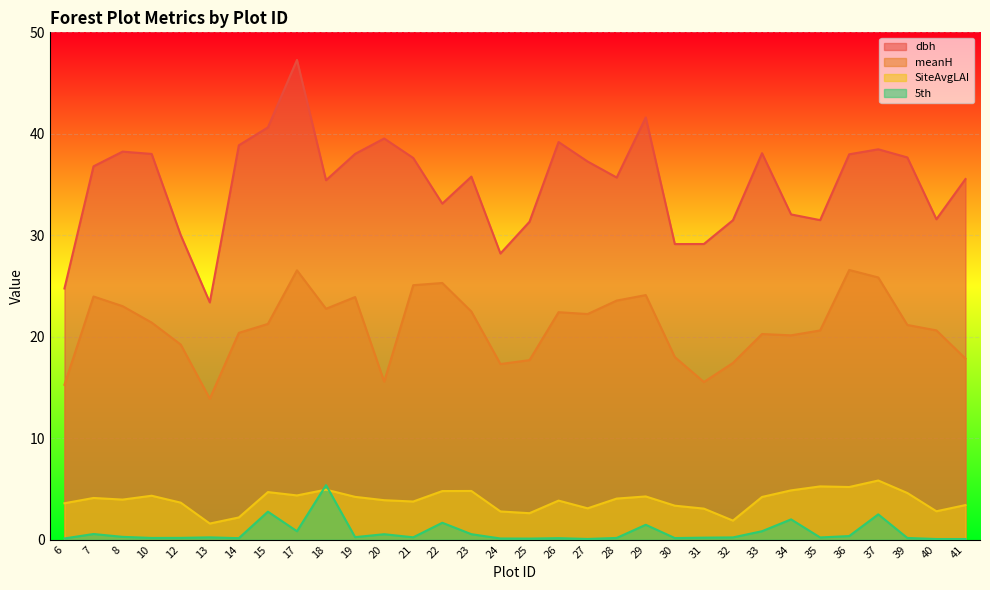

What are all the series names shown in the legend?

dbh, meanH, SiteAvgLAI, 5th